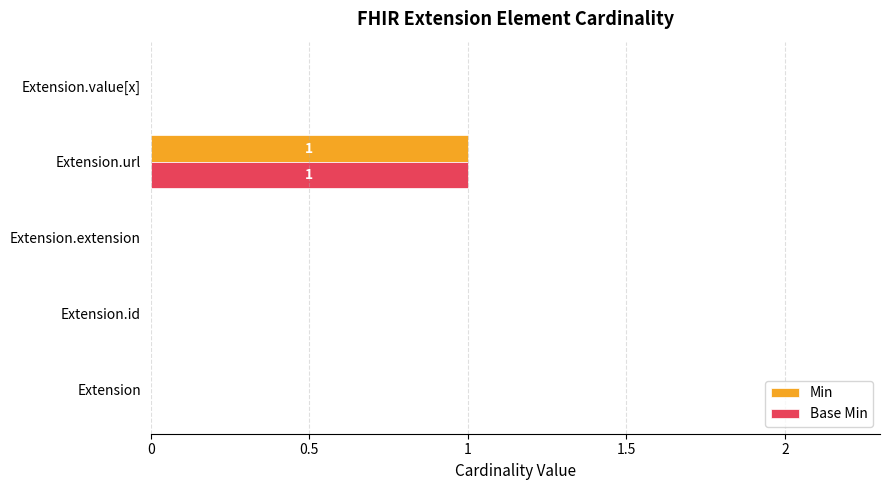

How many Base Min values are between 0 and 1?

5